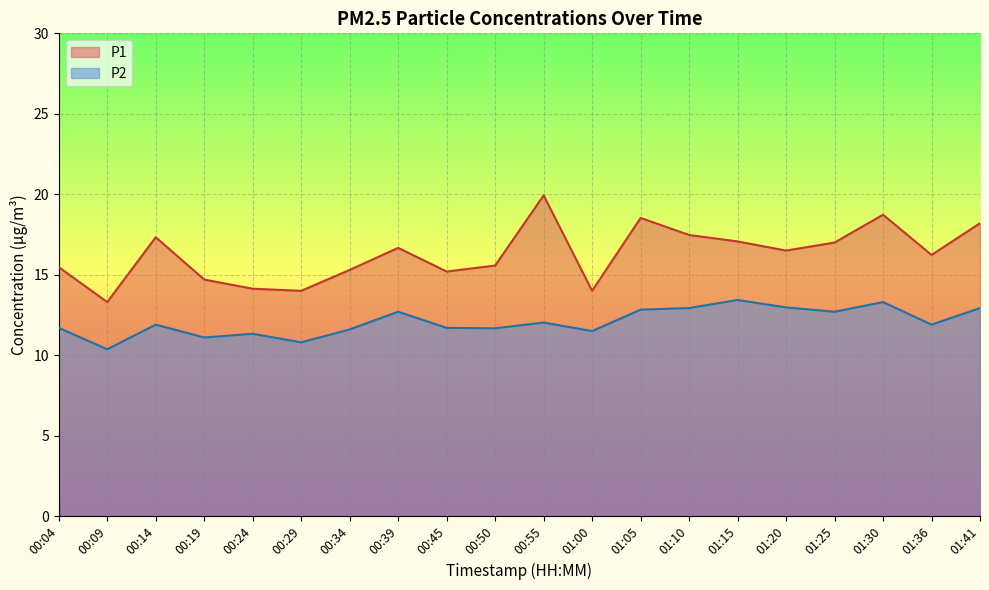

Which category has the lowest value in the P1 series?

00:09